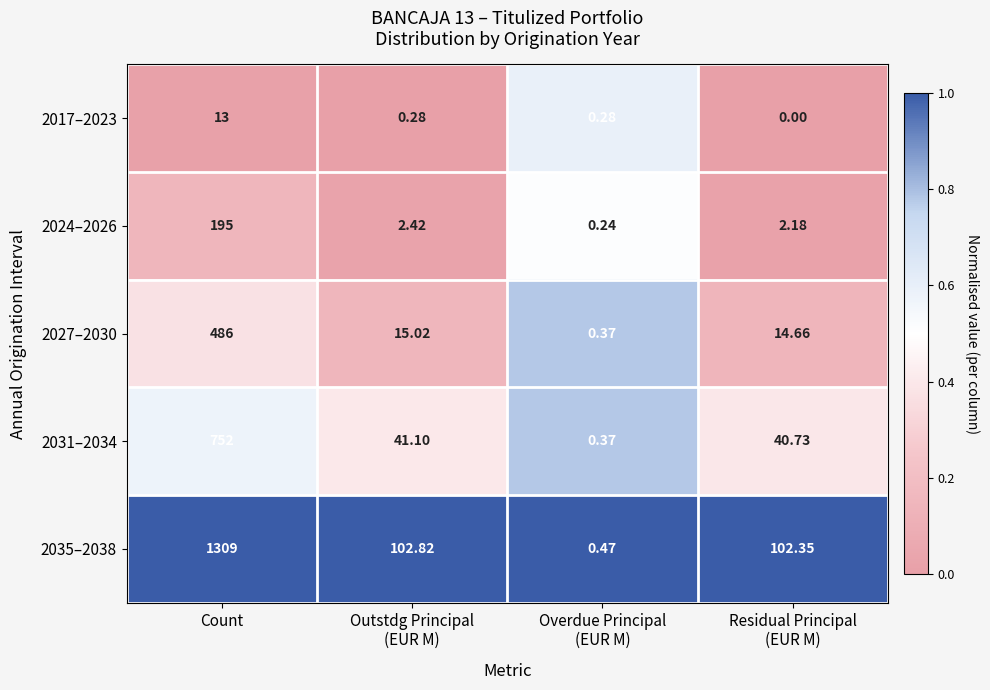

At which label does 2031–2034 first exceed 41?

Count